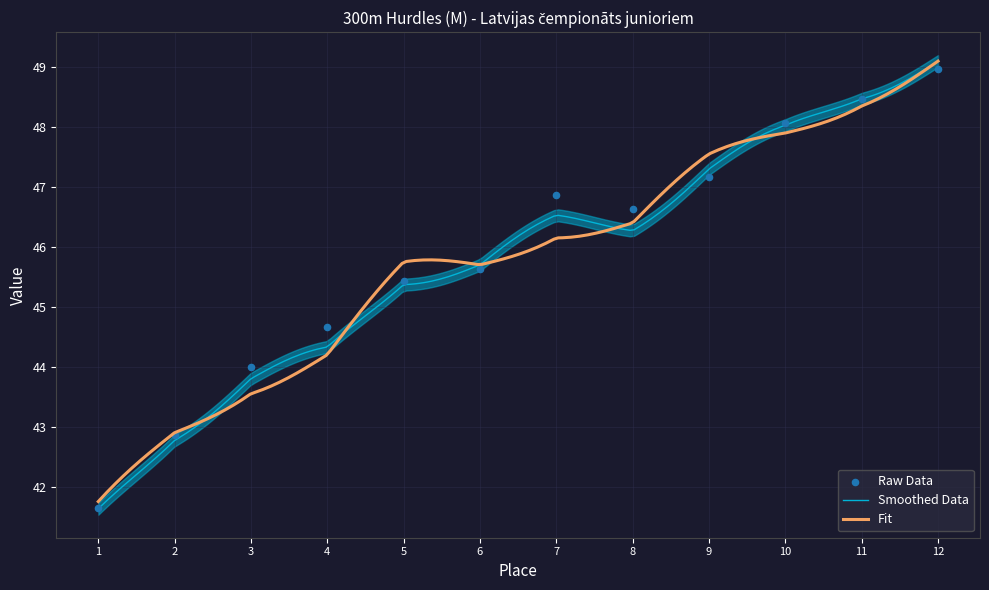

What is the minimum value for Smoothed Data?

41.6